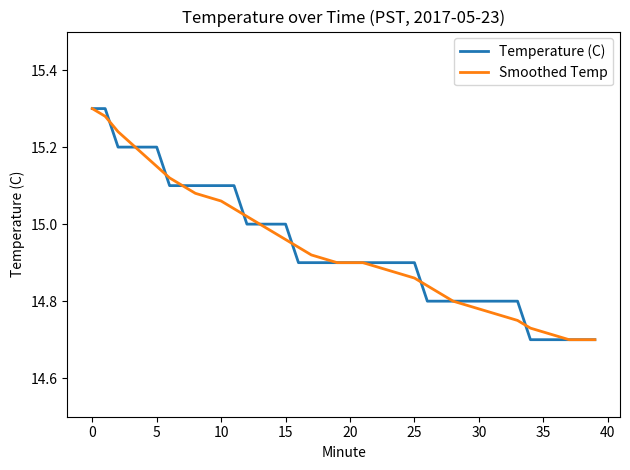

What are all the series names shown in the legend?

Temperature (C), Smoothed Temp